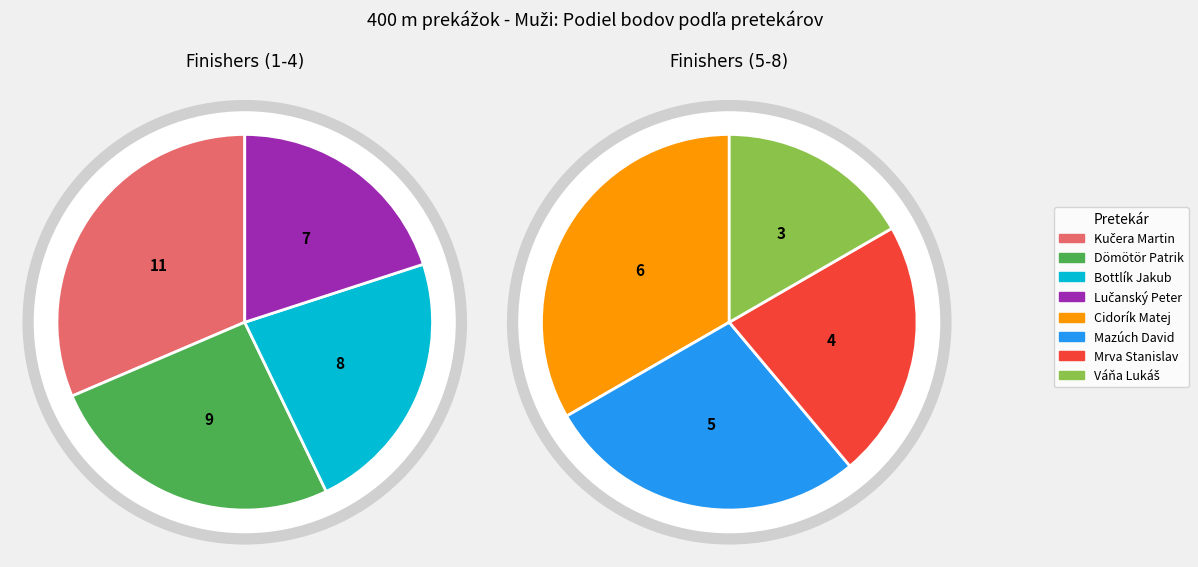

Between Mrva Stanislav and Mazúch David, which is larger?

Mazúch David